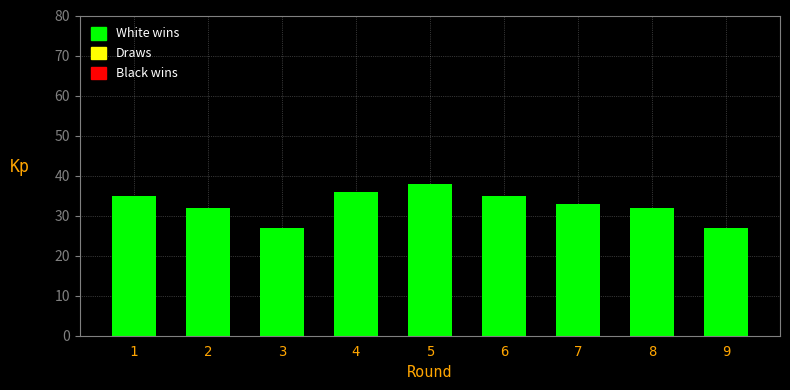

Reading right to left, extract all data points from this chart.

9=27	8=32	7=33	6=35	5=38	4=36	3=27	2=32	1=35